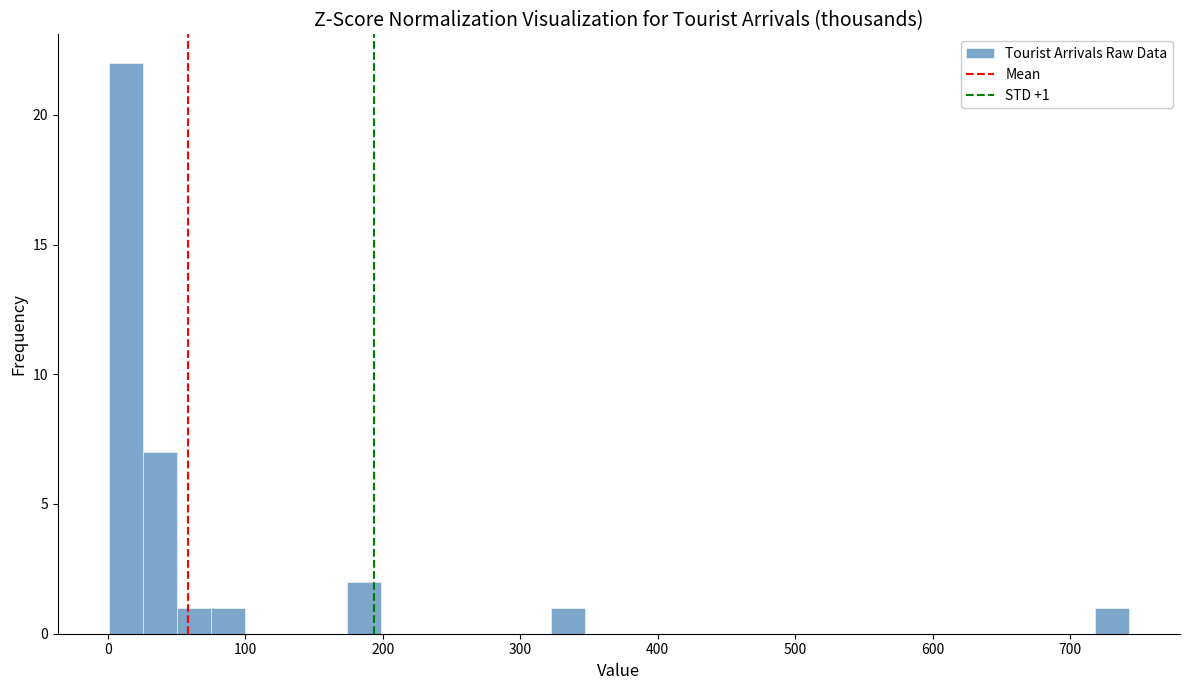

Around what value on the x-axis is the tallest bar? Give the approximate position of its centre, as read against the axis.

10